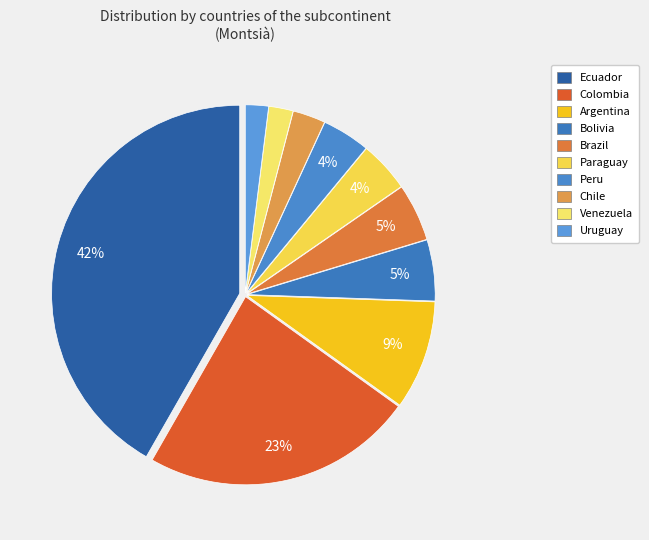

Count the number of slices in the pie.

10